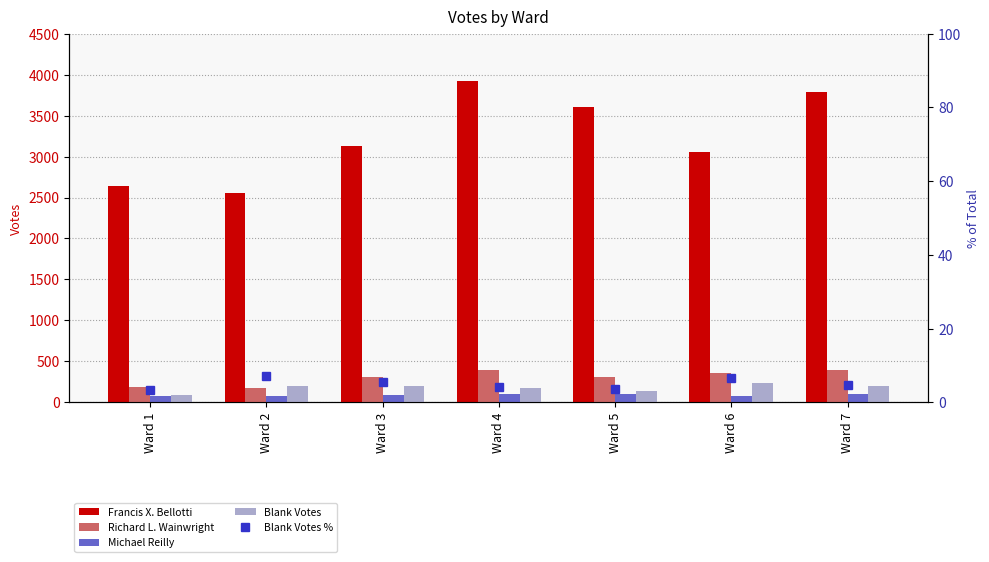

What value does the Blank Votes % series have at Ward 7?

4.7